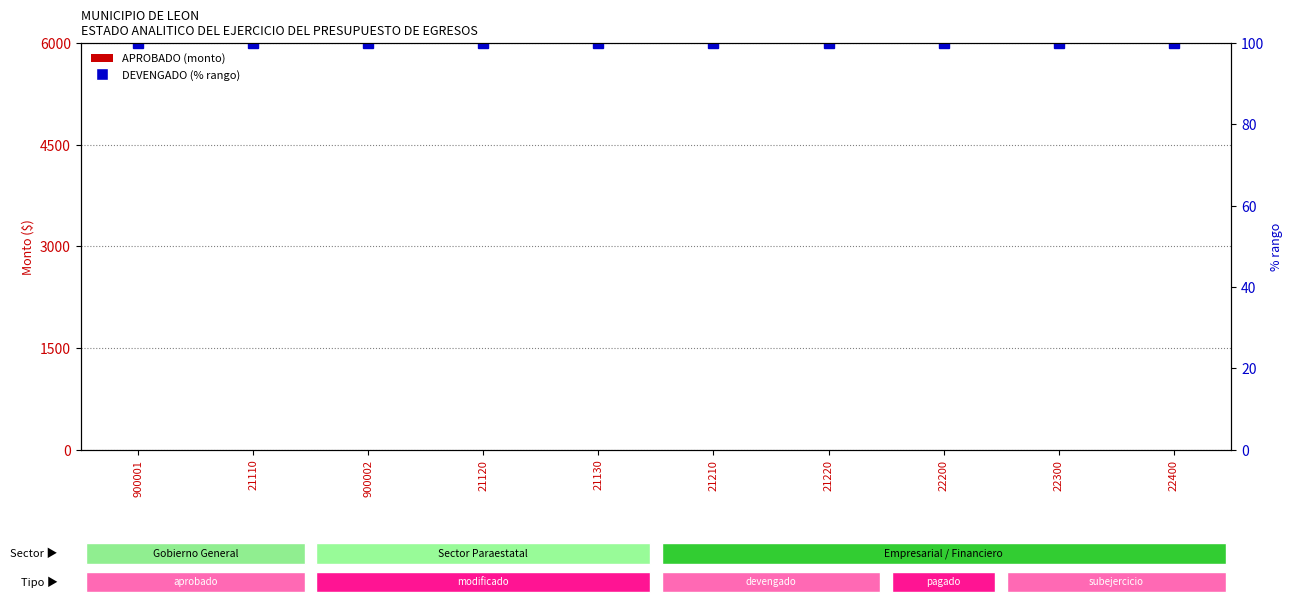

What is the label of the 2nd bar from the left?

21110